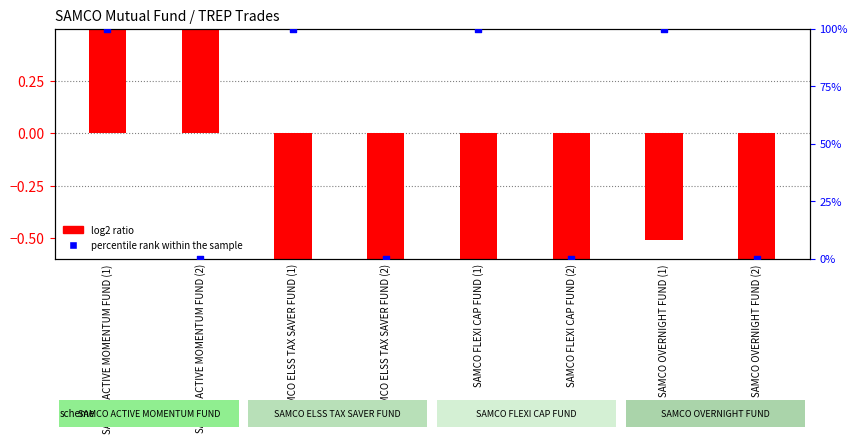

What are all the series names shown in the legend?

log2 ratio, percentile rank within the sample